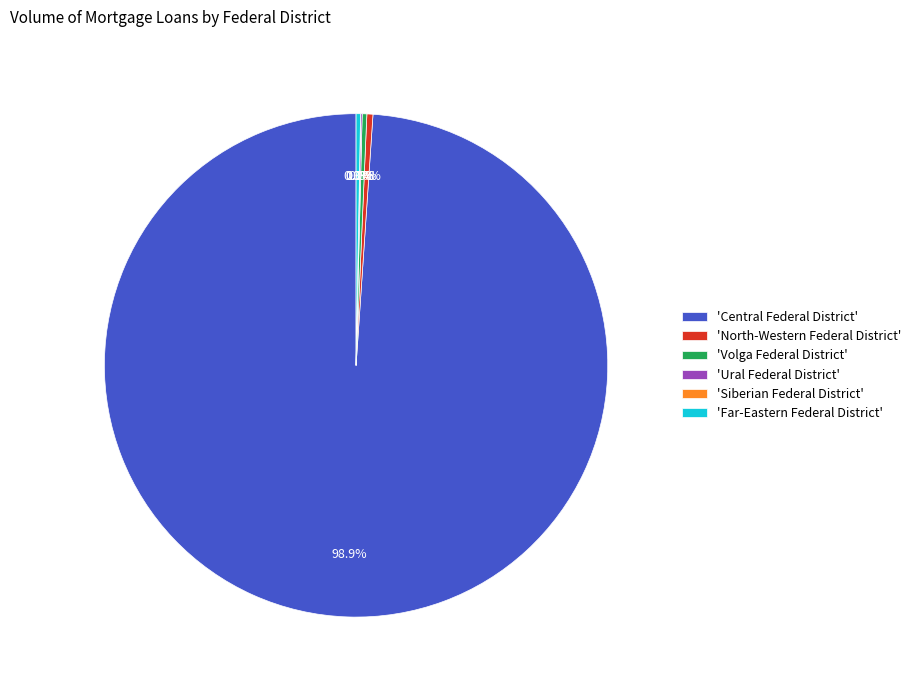

What is the majority slice?

'Central Federal District'